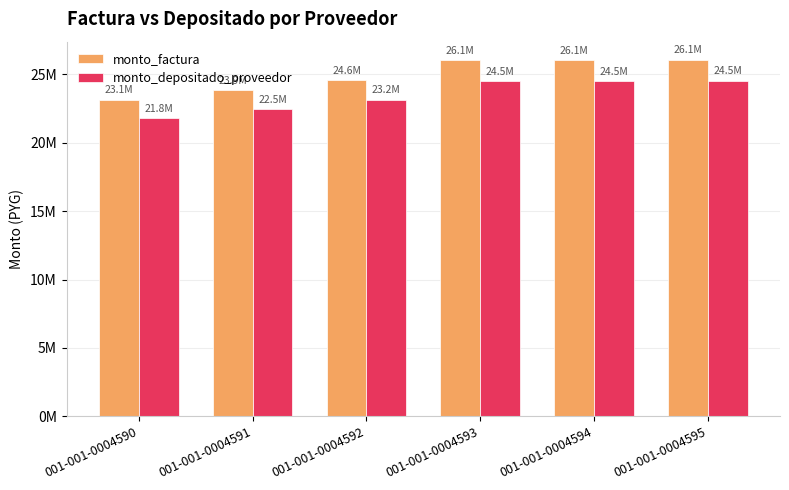

What is the maximum value for monto_depositado_proveedor?

24547171